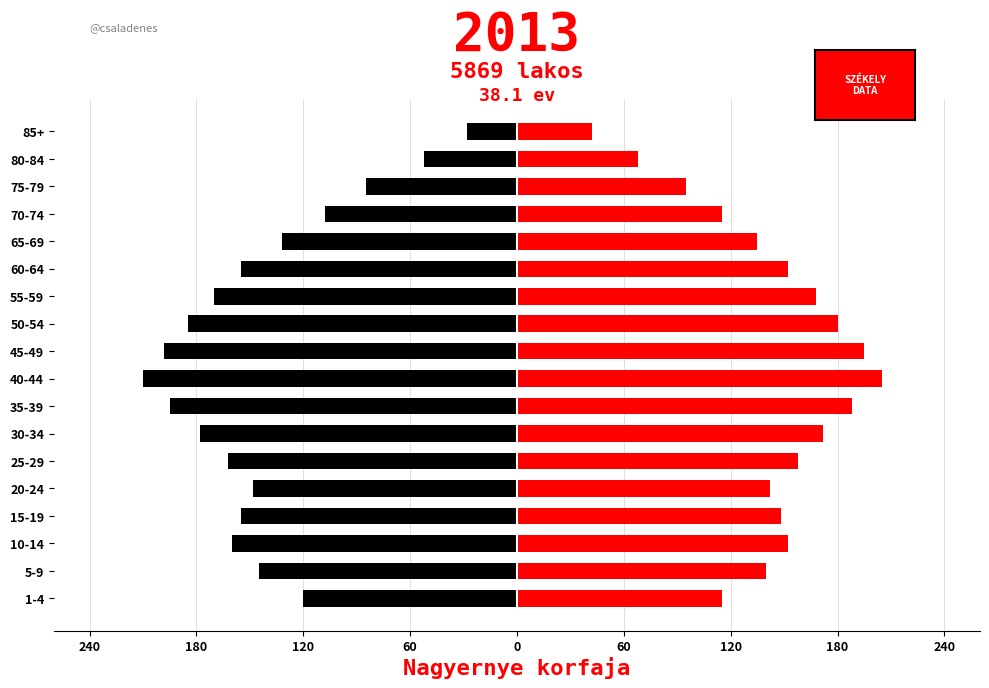

What is the sum of all Male values?

-2586